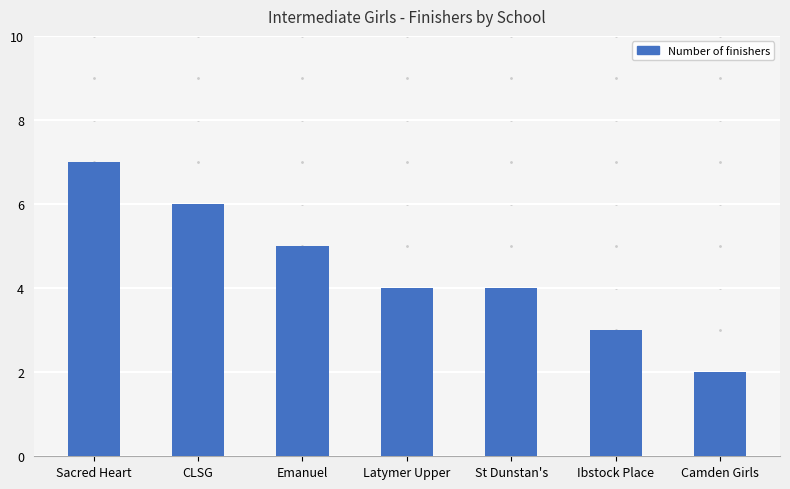

Reading left to right, transcribe all the data shown in this chart.

7	6	5	4	4	3	2